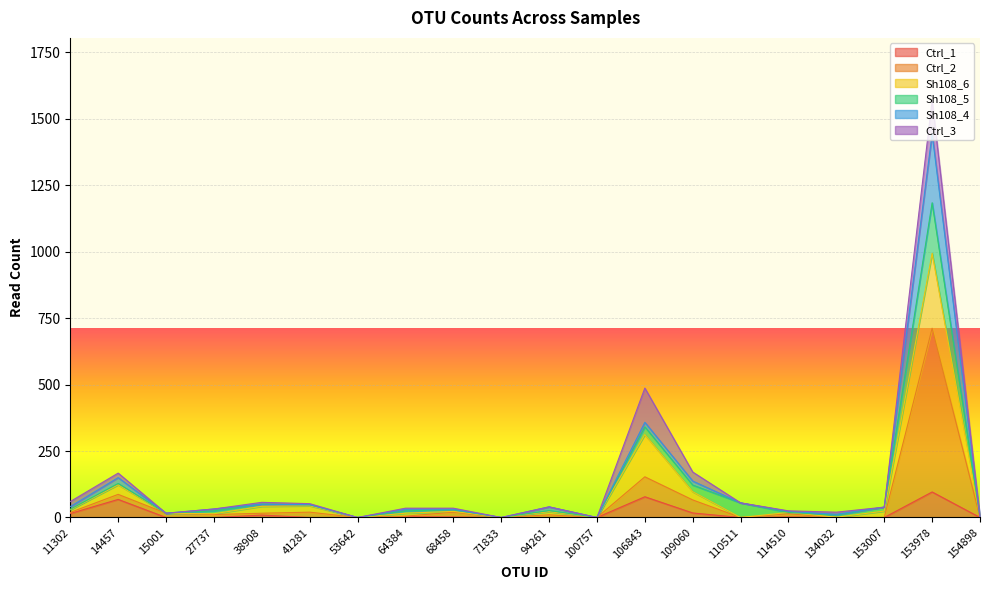

The value of Ctrl_1 at 94261 is 63. True or false?

False